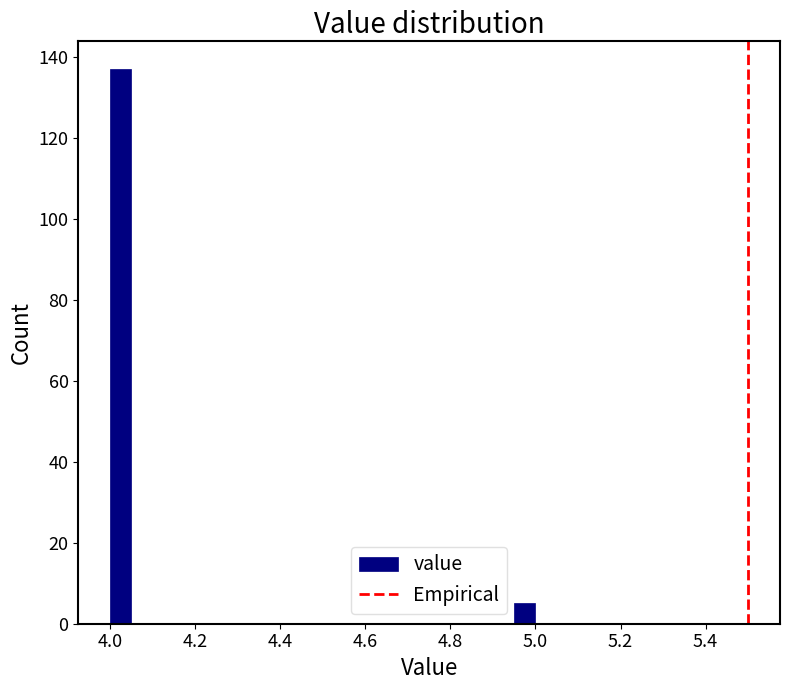

Read against the x-axis, roughly where is the centre of the tallest bar?

4.02